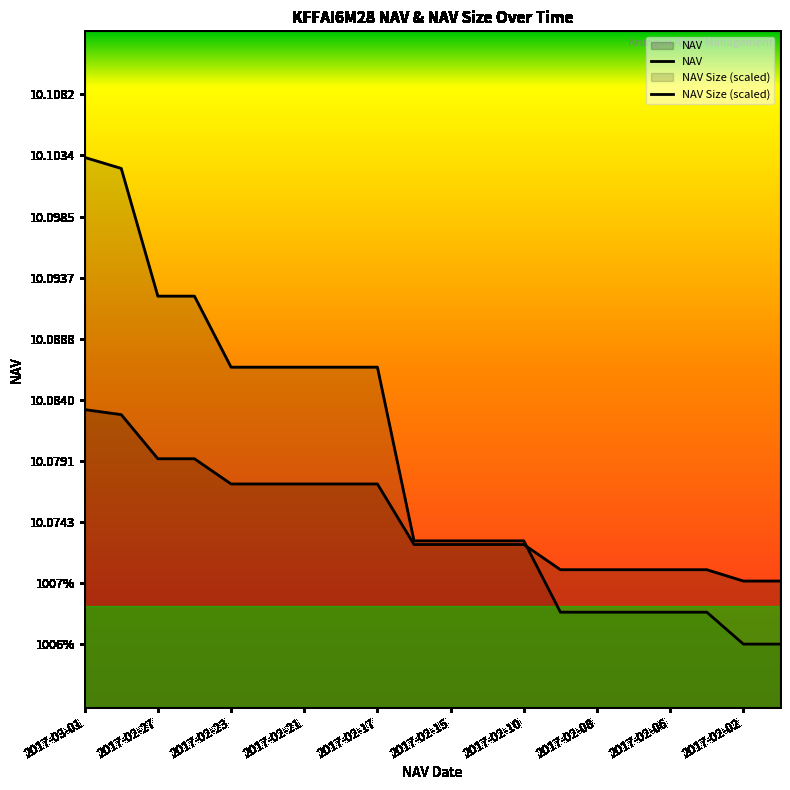

Rank the categories by value from highest to lowest.

2017-03-01, 2017-02-28, 2017-02-27, 2017-02-24, 2017-02-23, 2017-02-22, 2017-02-21, 2017-02-20, 2017-02-17, 2017-02-16, 2017-02-15, 2017-02-14, 2017-02-10, 2017-02-09, 2017-02-08, 2017-02-07, 2017-02-06, 2017-02-03, 2017-02-02, 2017-02-01